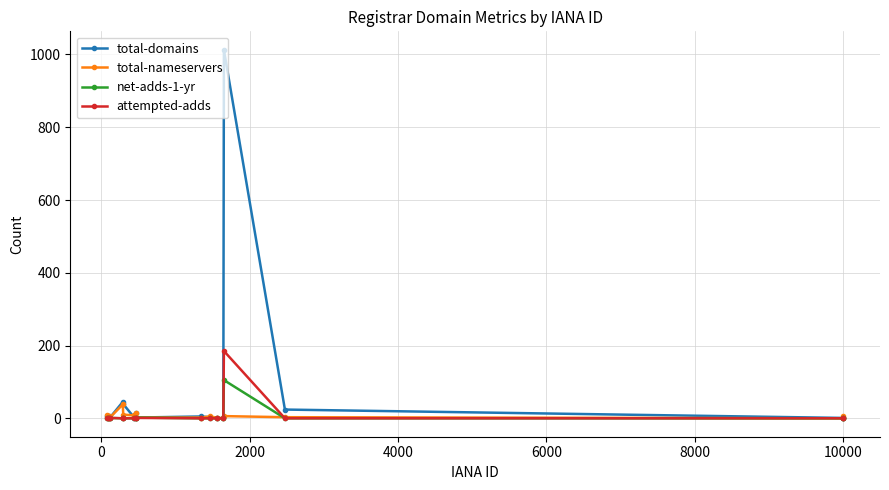

Which series has the largest total across all categories?

total-domains